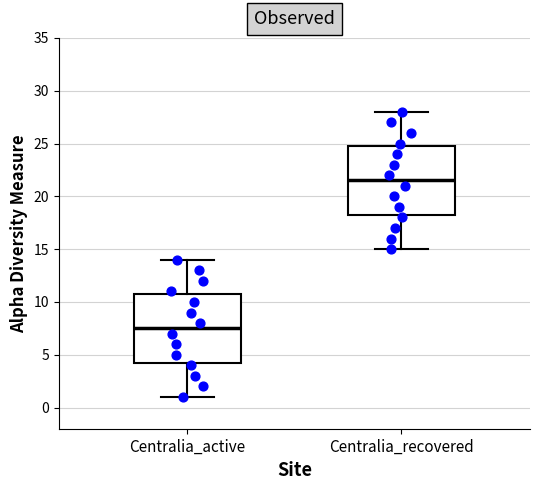

Where does the upper whisker of the box for Centralia_active end on the y-axis? The values are not printed on the chart, so give them approximately, as read against the axis.

14.0